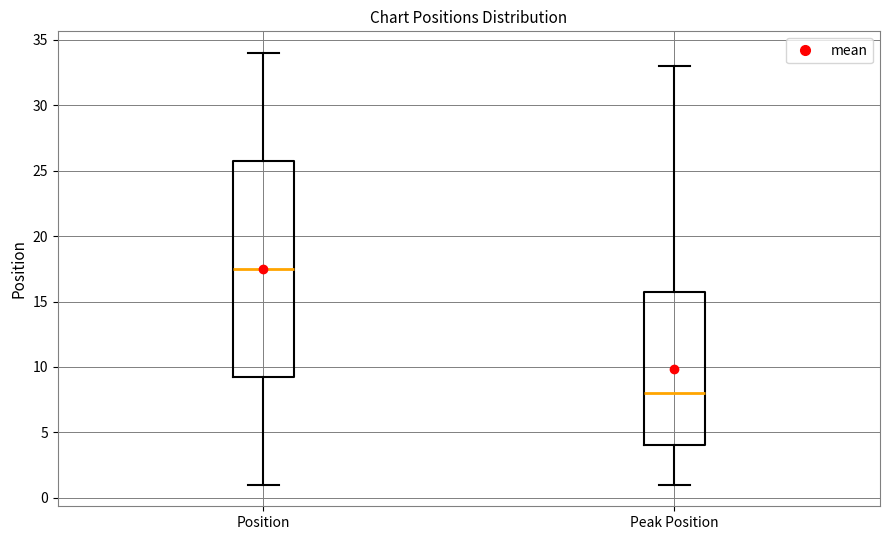

Where does the lower whisker of the box for Peak Position end on the y-axis? The values are not printed on the chart, so give them approximately, as read against the axis.

1.0